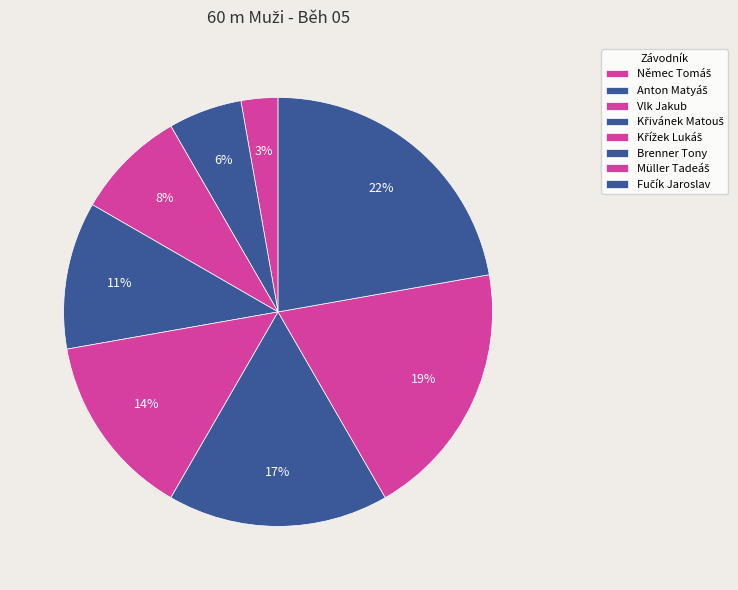

Is it true that Němec Tomáš is 17% of the pie?

False